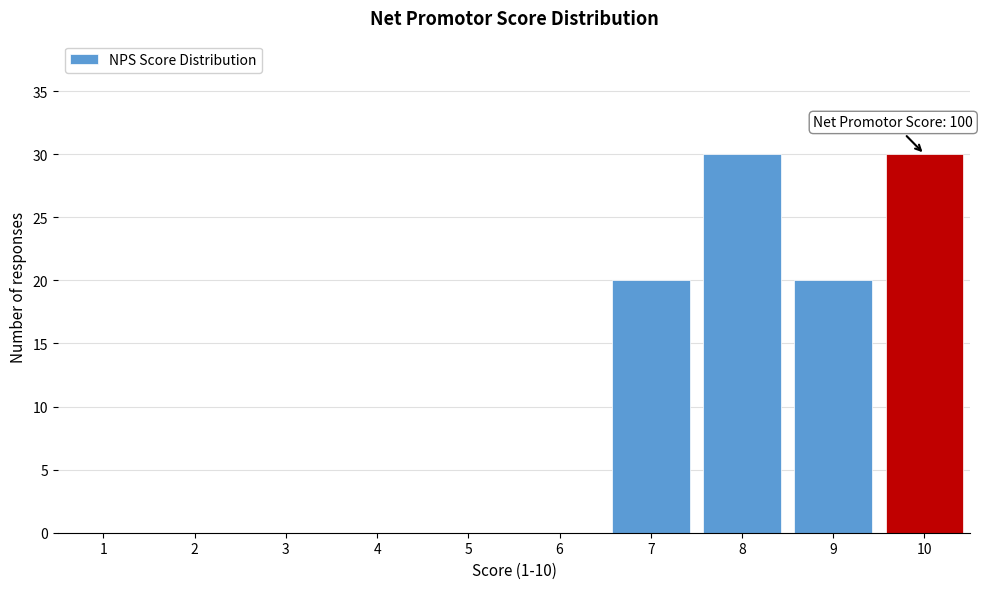

Reading left to right, transcribe all the data shown in this chart.

1=0	2=0	3=0	4=0	5=0	6=0	7=20	8=30	9=20	10=30